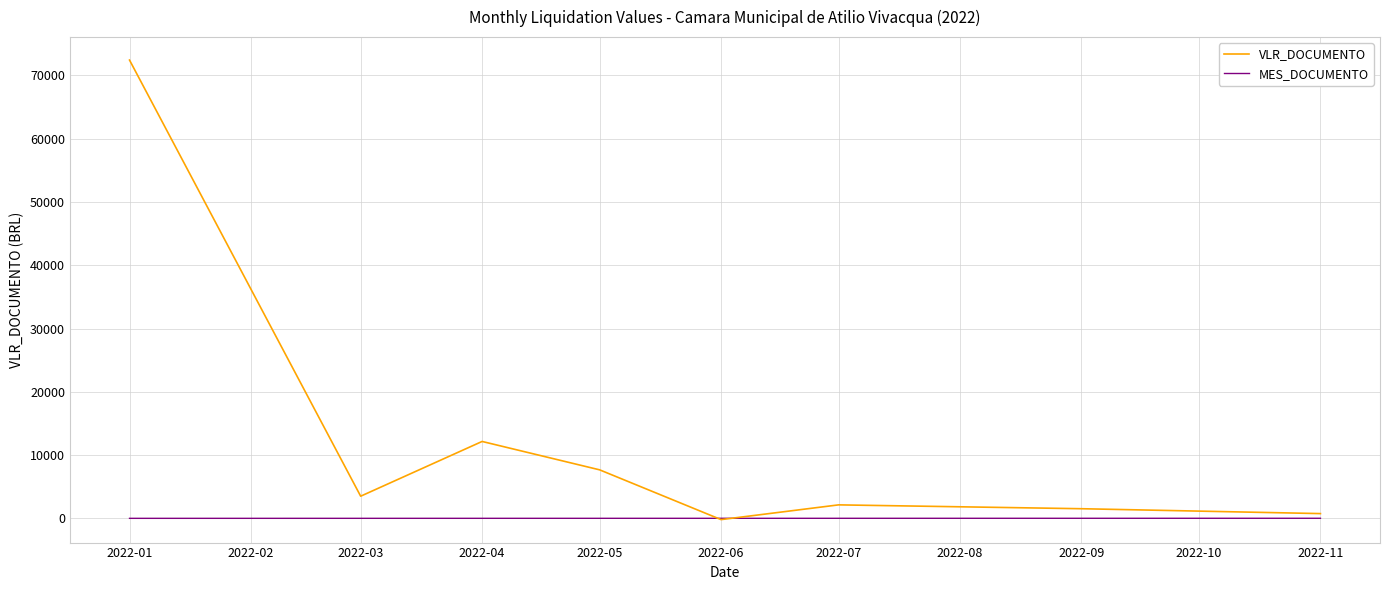

What is the highest value of the VLR_DOCUMENTO series?

72426.1